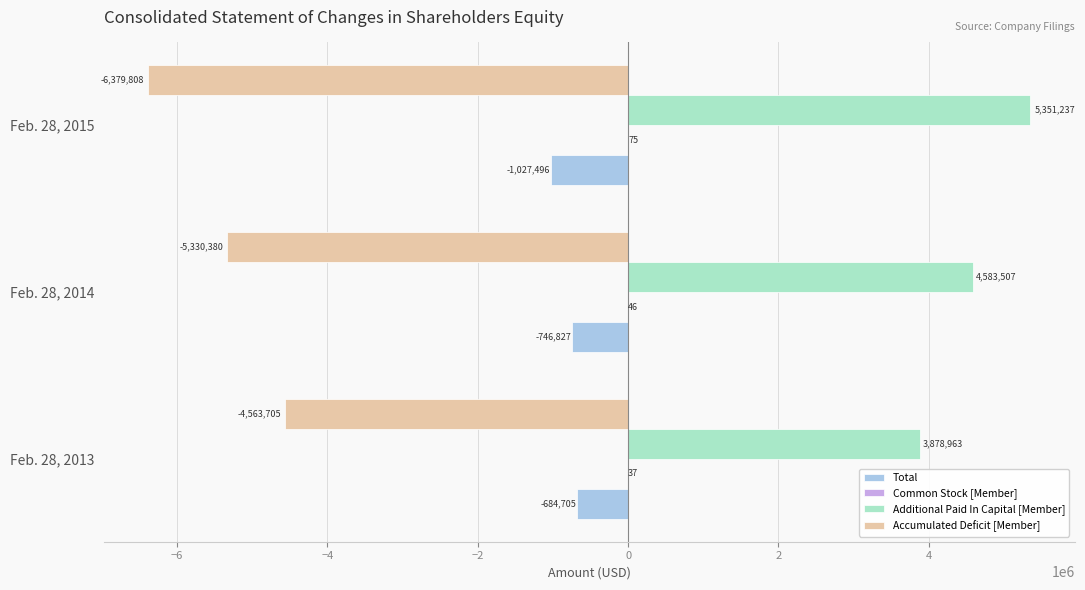

What value does the Total series have at Feb. 28, 2013, to the nearest 50?

-684700